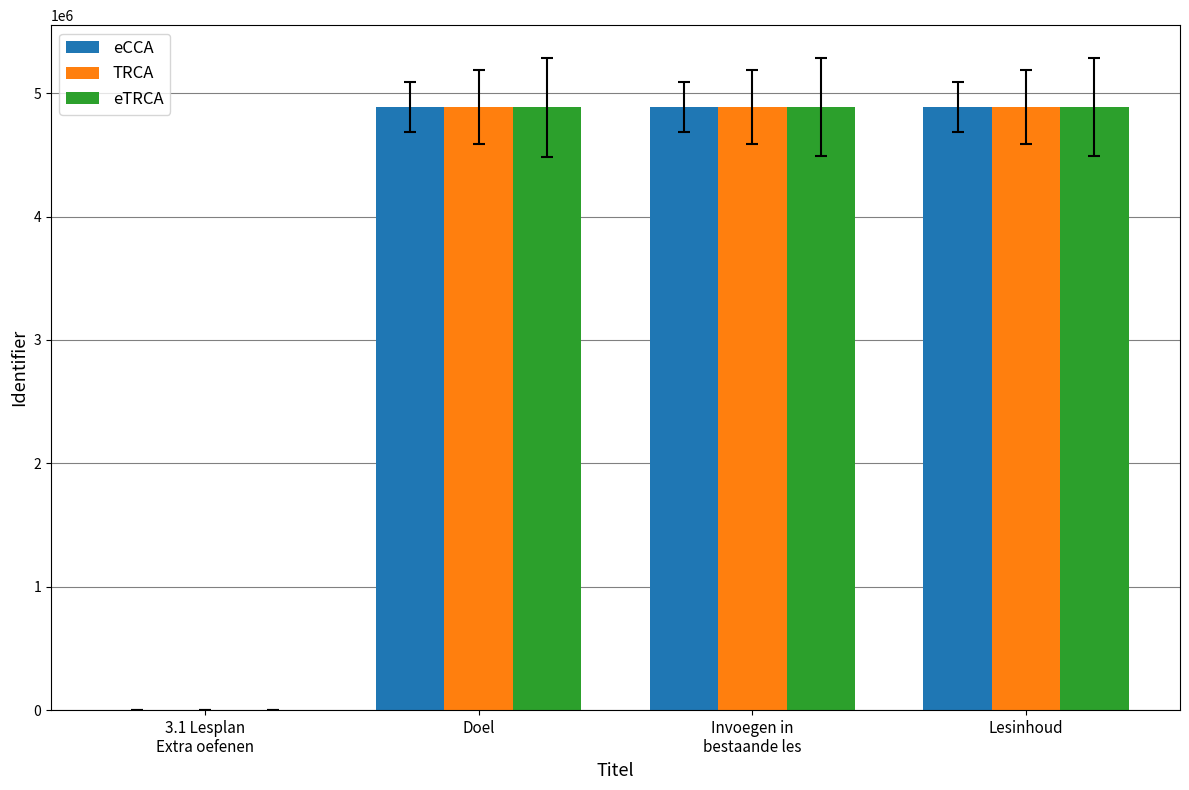

What is the sum of the TRCA values at Doel and Lesinhoud?

9773161